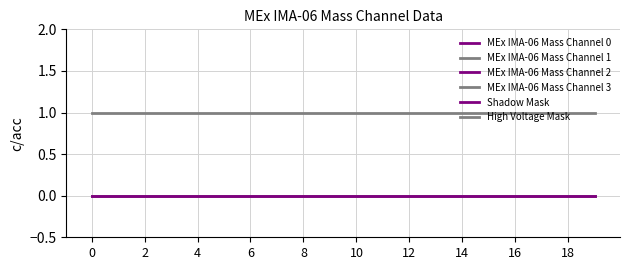

Reading left to right, list all the values displayed in this chart.

MEx IMA-06 Mass Channel 0: 0	0	0	0	0	0	0	0	0	0	0	0	0	0	0	0	0	0	0	0
MEx IMA-06 Mass Channel 1: 0	0	0	0	0	0	0	0	0	0	0	0	0	0	0	0	0	0	0	0
MEx IMA-06 Mass Channel 2: 0	0	0	0	0	0	0	0	0	0	0	0	0	0	0	0	0	0	0	0
MEx IMA-06 Mass Channel 3: 0	0	0	0	0	0	0	0	0	0	0	0	0	0	0	0	0	0	0	0
Shadow Mask: 0	0	0	0	0	0	0	0	0	0	0	0	0	0	0	0	0	0	0	0
High Voltage Mask: 1	1	1	1	1	1	1	1	1	1	1	1	1	1	1	1	1	1	1	1